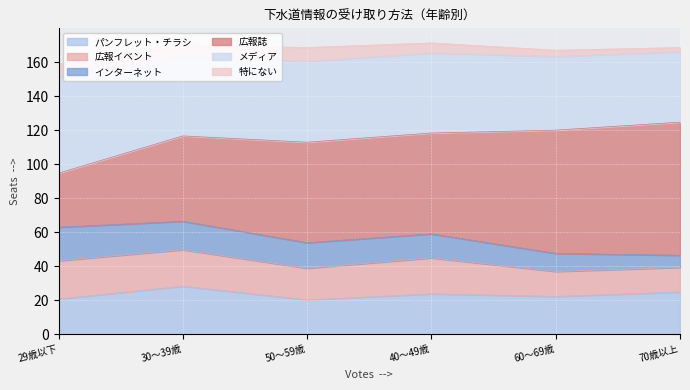

Which series has the largest total across all categories?

広報誌